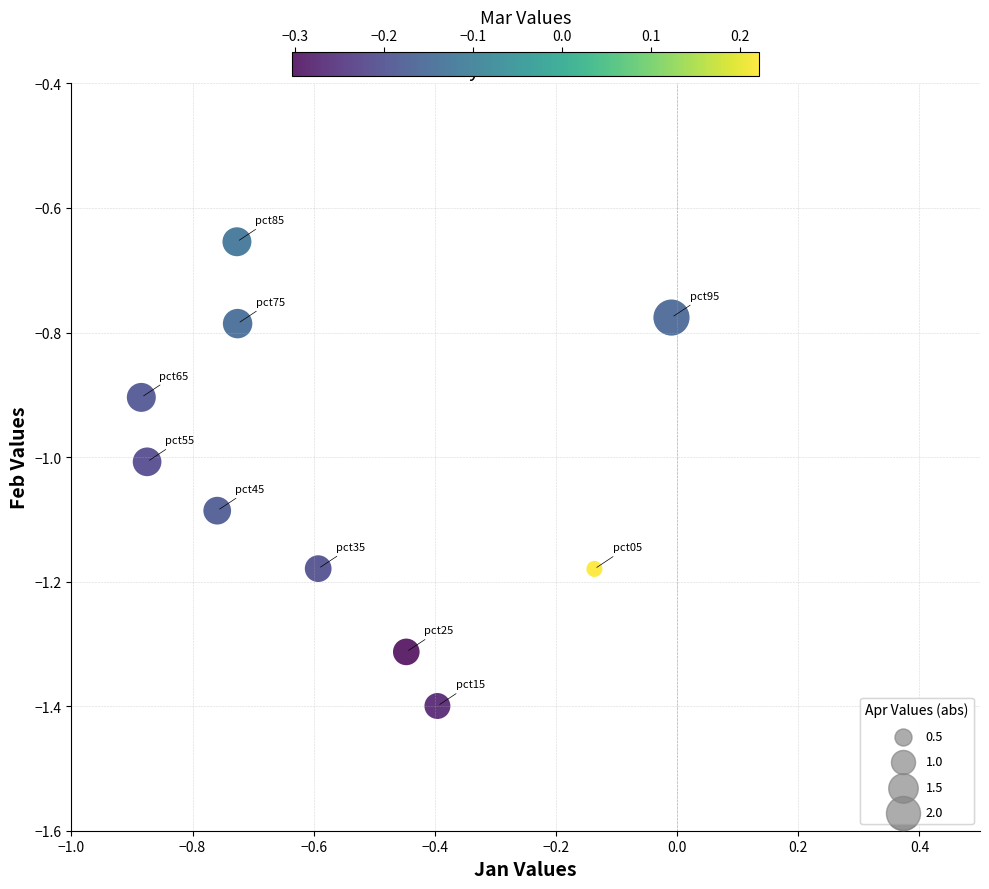

What is the range of X values (max minus min)?

0.9